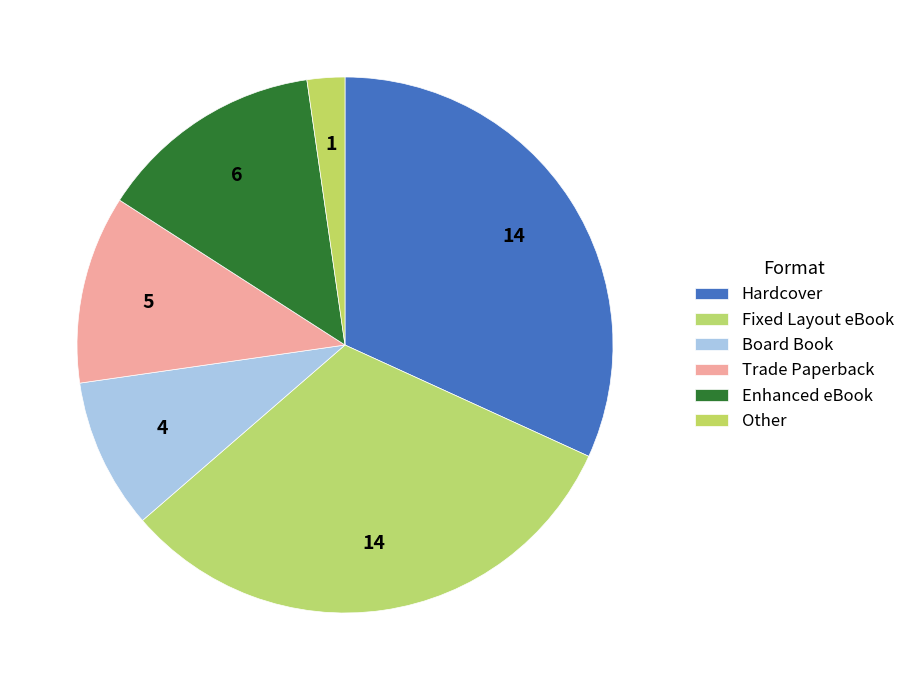

How many slices are in this pie chart?

6